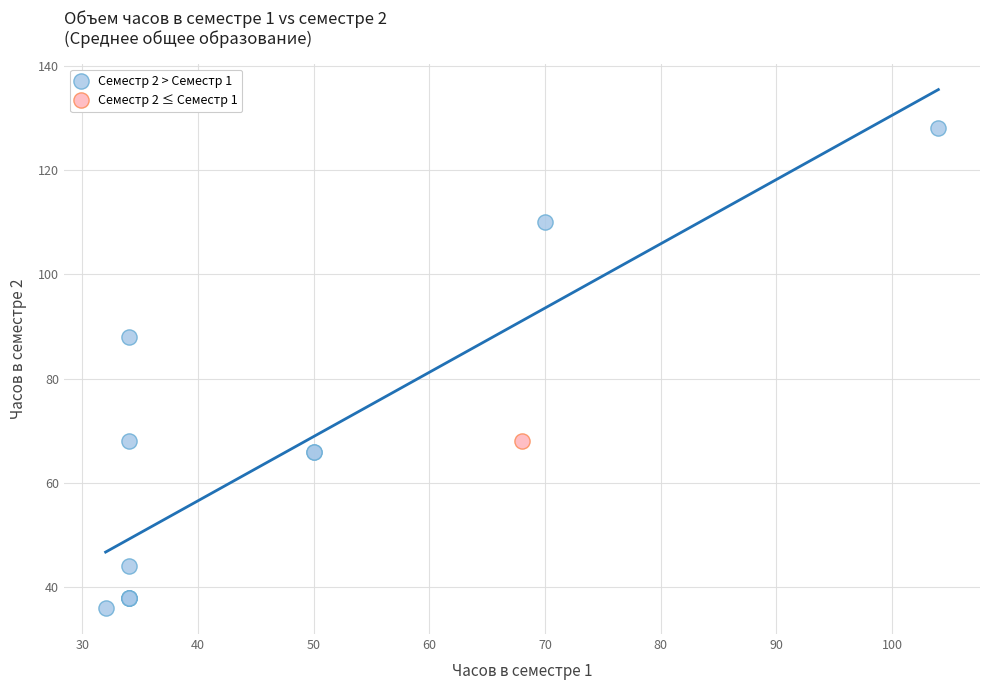

What are all the series names shown in the legend?

Семестр 2 > Семестр 1, Семестр 2 ≤ Семестр 1